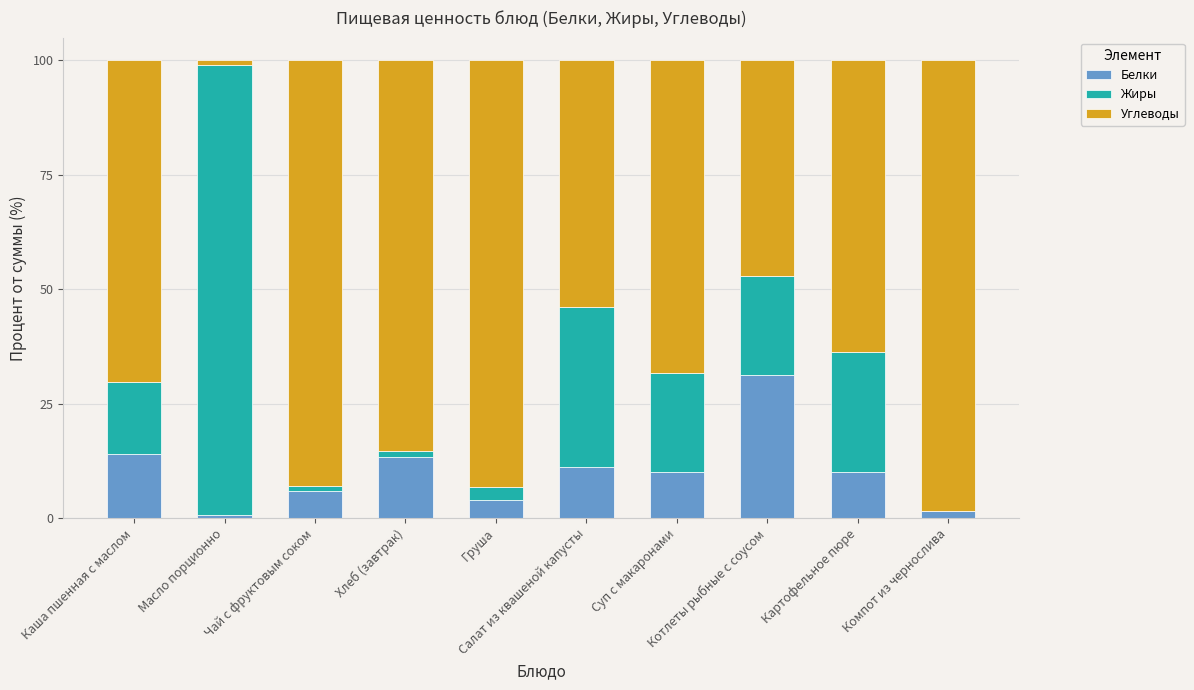

What is the sum of all Белки values?

101.5